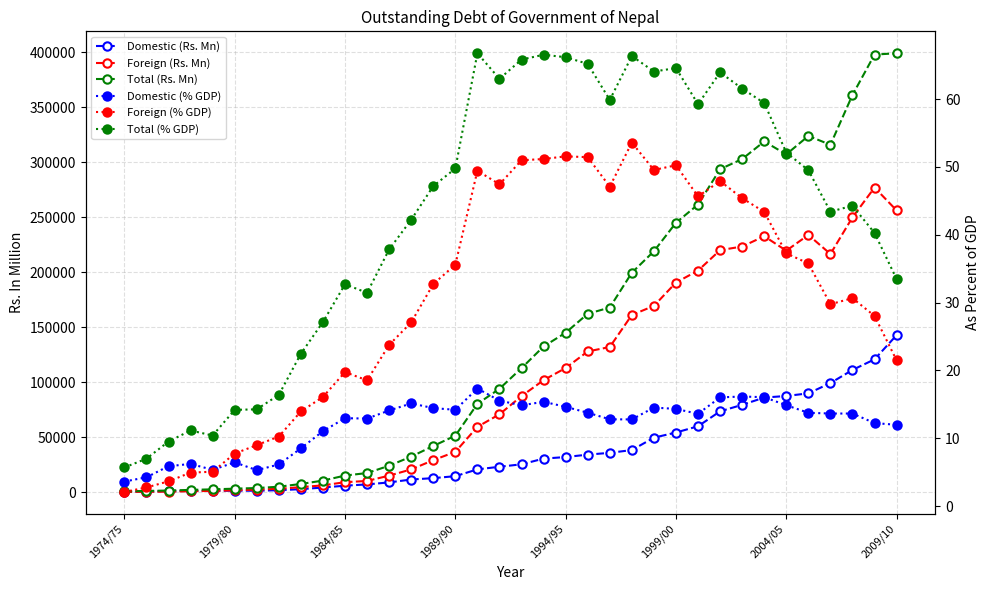

What is the total value across all series at 11?

35103.7